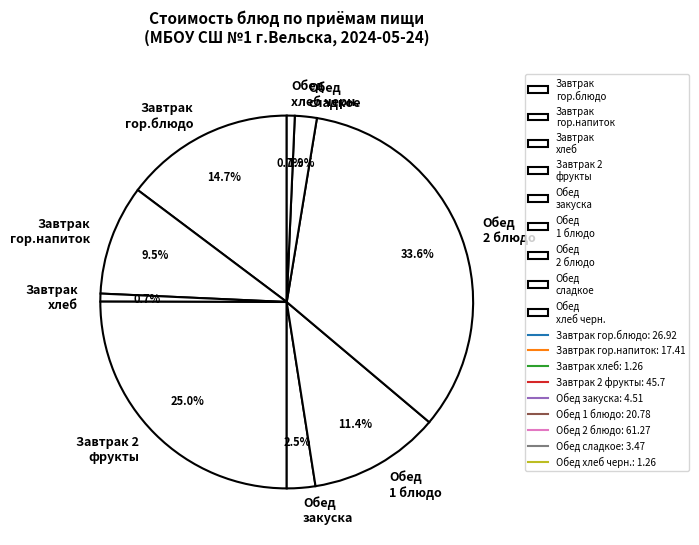

Which slice is the largest?

Обед 2 блюдо